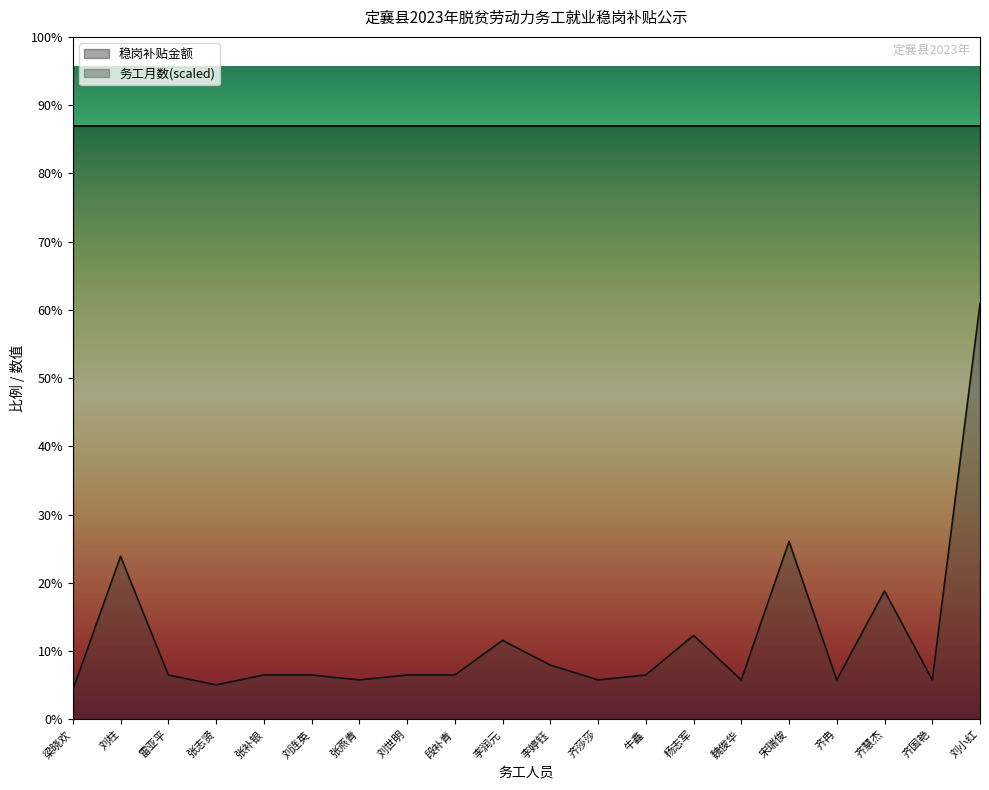

Where is the first local maximum?

刘柱